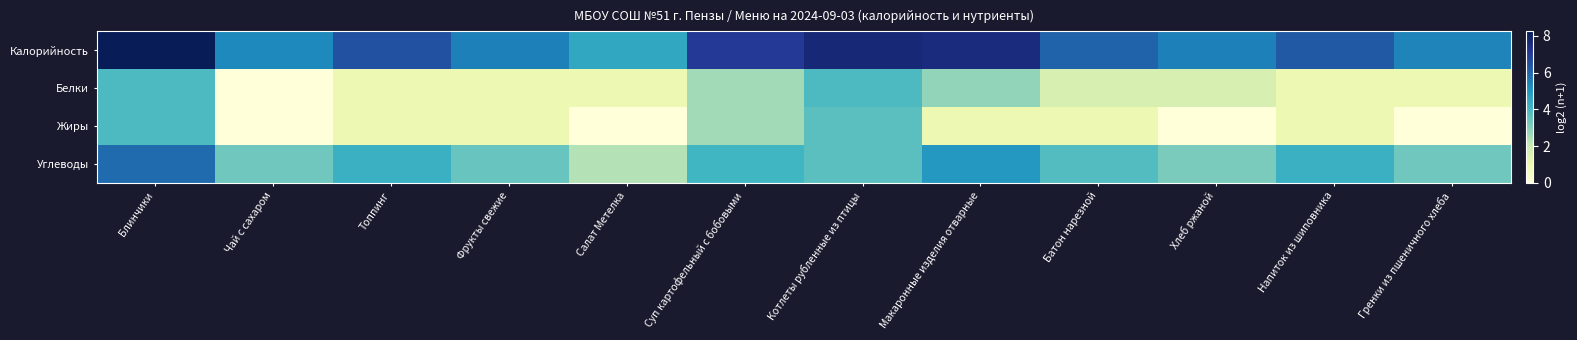

At which category does the chart reach its peak across all series?

Блинчики